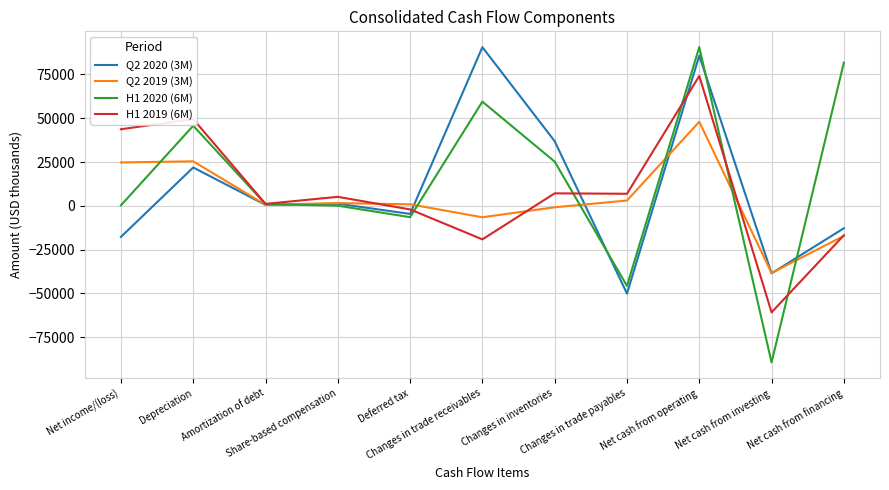

Which series has the widest spread of values?

H1 2020 (6M)